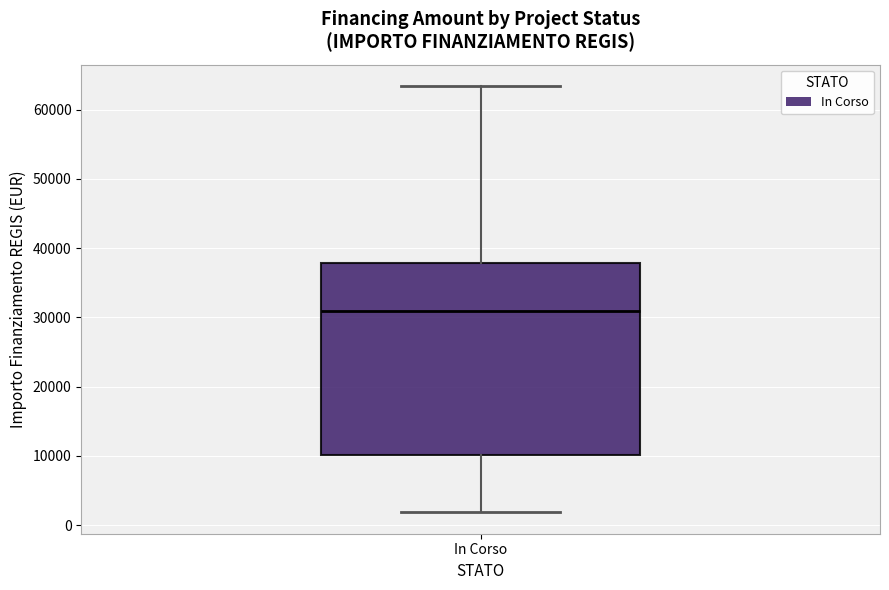

Transcribe this box plot: give where the median line is, the range the box spans, and where the two whiskers end, as read against the y-axis. The values are not printed on the chart, so give them approximately, as read against the axis.

median 31000, box 10000 to 38000, whiskers 2000 to 63000